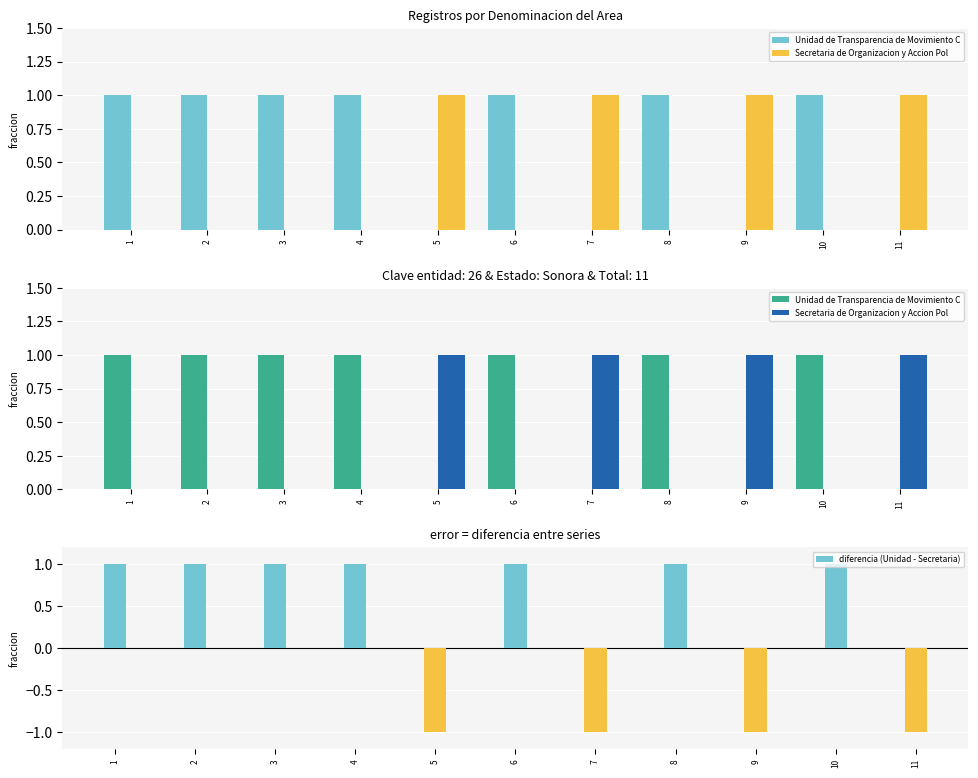

What is the maximum value shown in the chart?

1